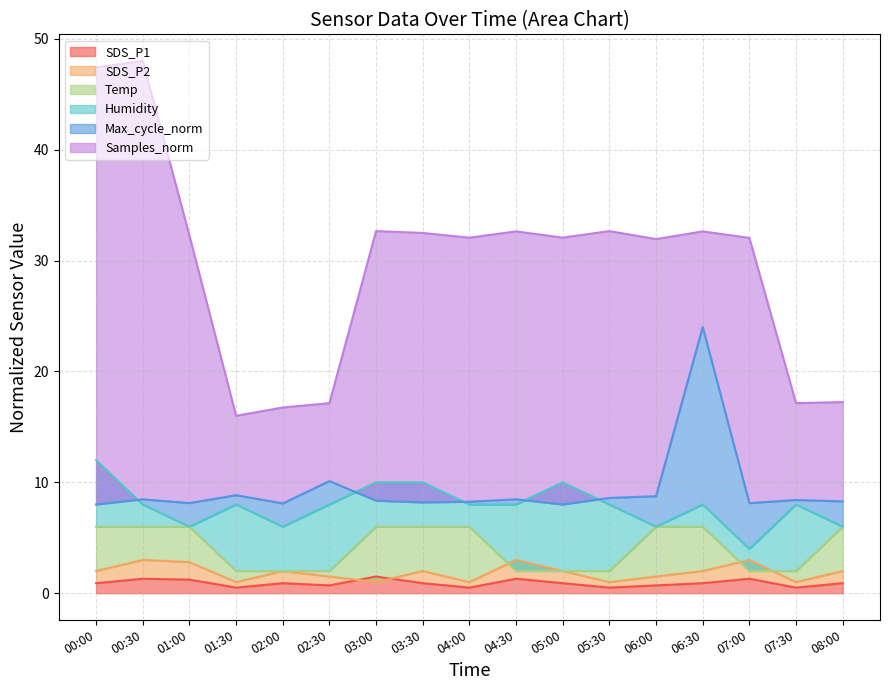

What is the total value across all series at 04:00?

55.8